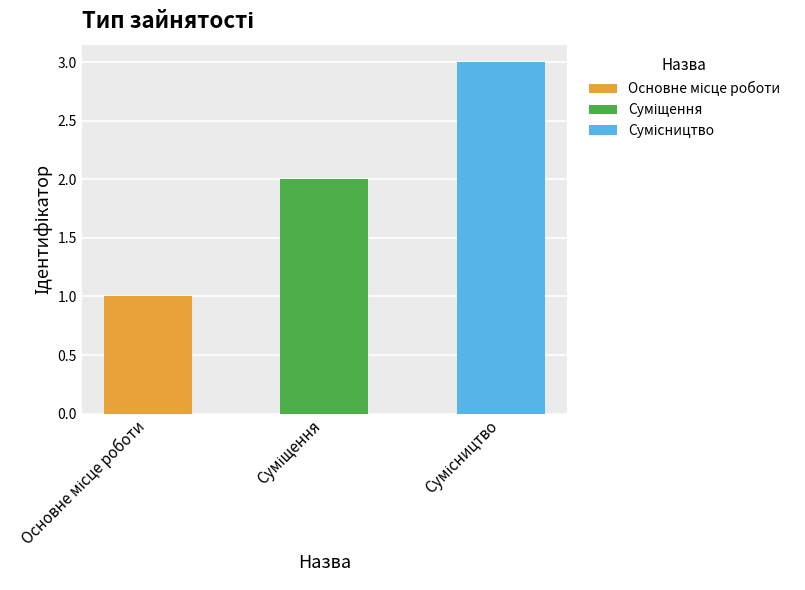

What is the sum of all values?

6